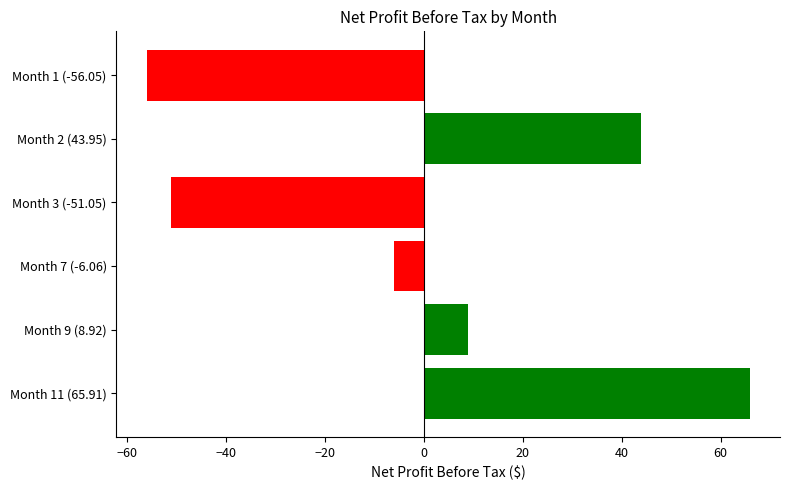

Where is the data nearest to the value 4?

Month 9 (8.92)